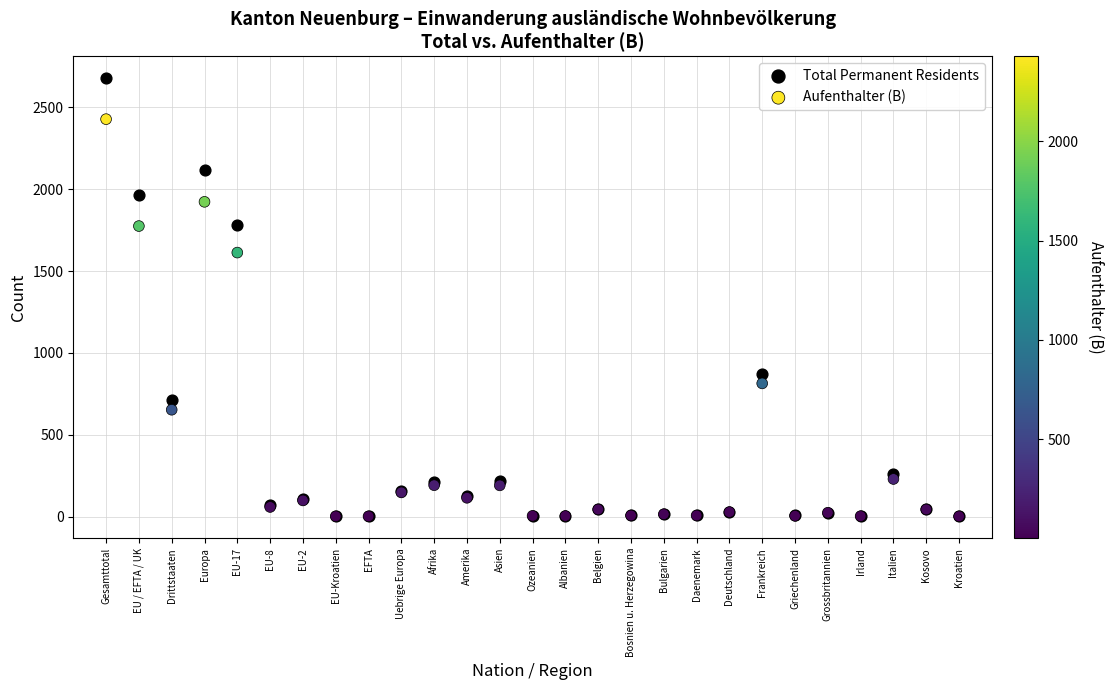

What are all the series names shown in the legend?

Total Permanent Residents, Aufenthalter (B)